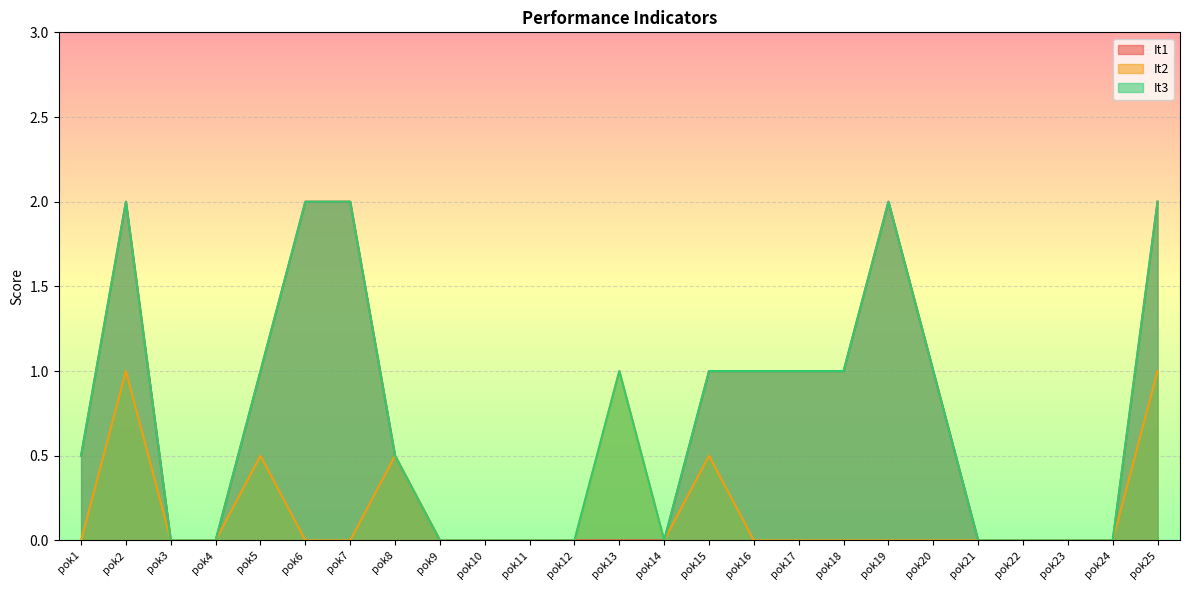

How many values in It3 are above zero?

14